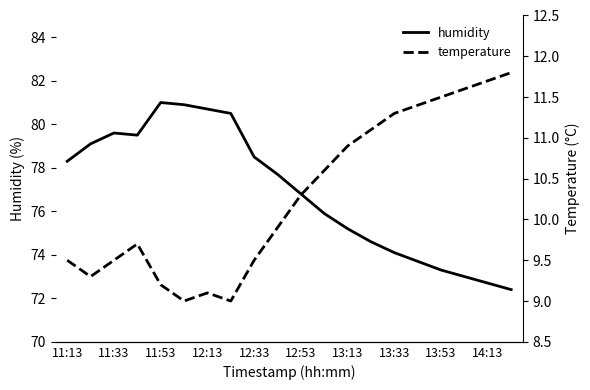

Reading left to right, what are all the values shown in this chart?

humidity: 78.3	79.1	79.6	79.5	81.0	80.9	80.7	80.5	78.5	77.7	76.8	75.9	75.2	74.6	74.1	73.7	73.3	73.0	72.7	72.4
temperature: 9.5	9.3	9.5	9.7	9.2	9.0	9.1	9.0	9.5	9.9	10.3	10.6	10.9	11.1	11.3	11.4	11.5	11.6	11.7	11.8